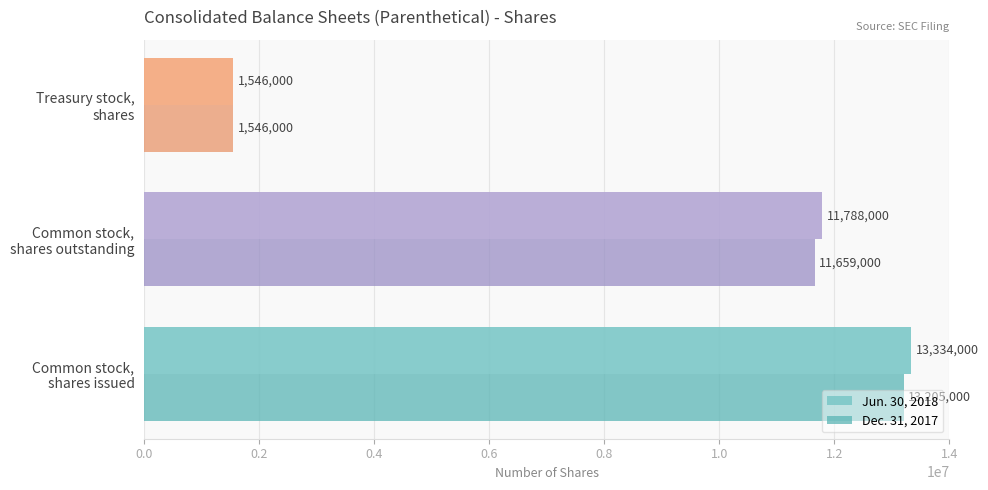

Rank the series by their maximum value, from lowest to highest.

Dec. 31, 2017, Jun. 30, 2018